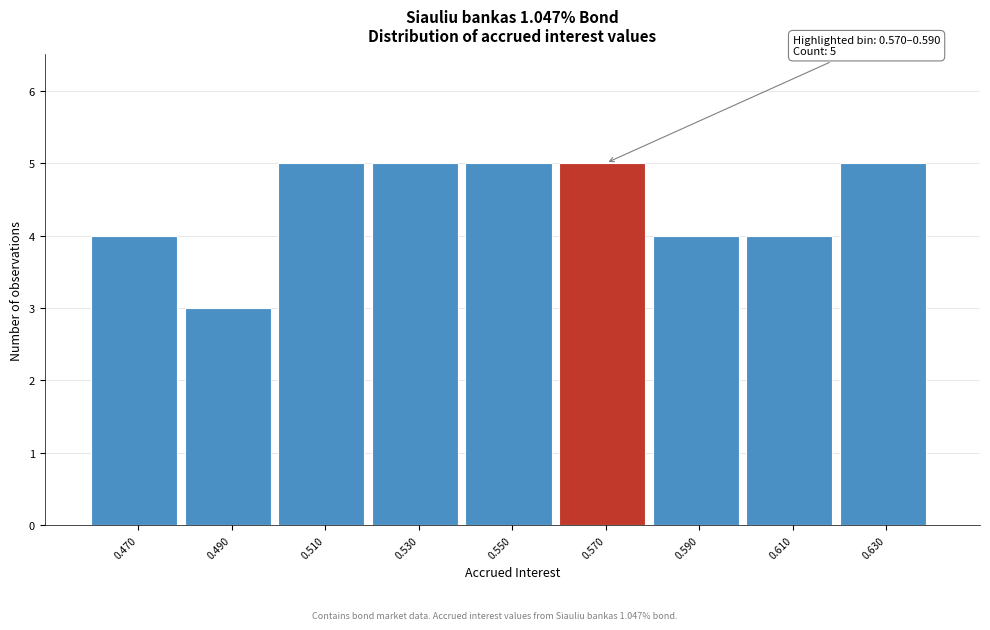

Reading left to right, list all the values displayed in this chart.

4	3	5	5	5	5	4	4	5